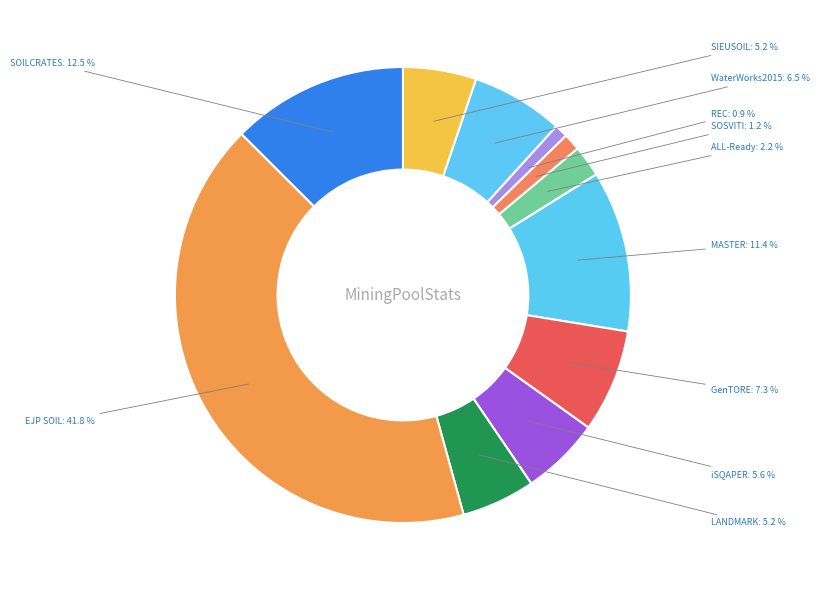

The GenTORE slice represents 1% of the pie. True or false?

False